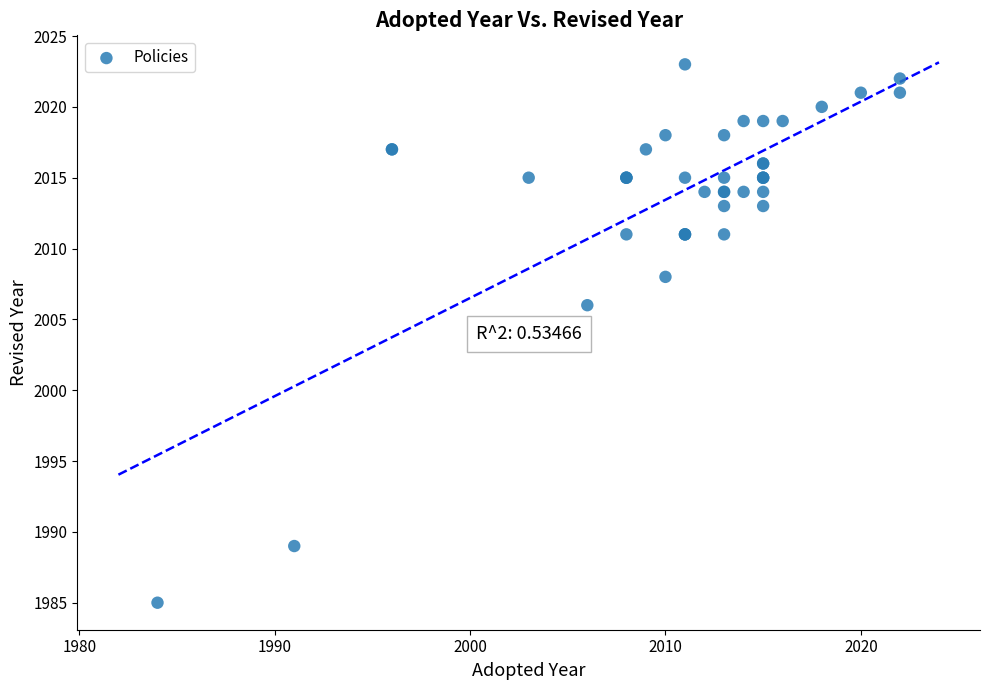

What Y value in the scatter plot is closest to 2004?

2006